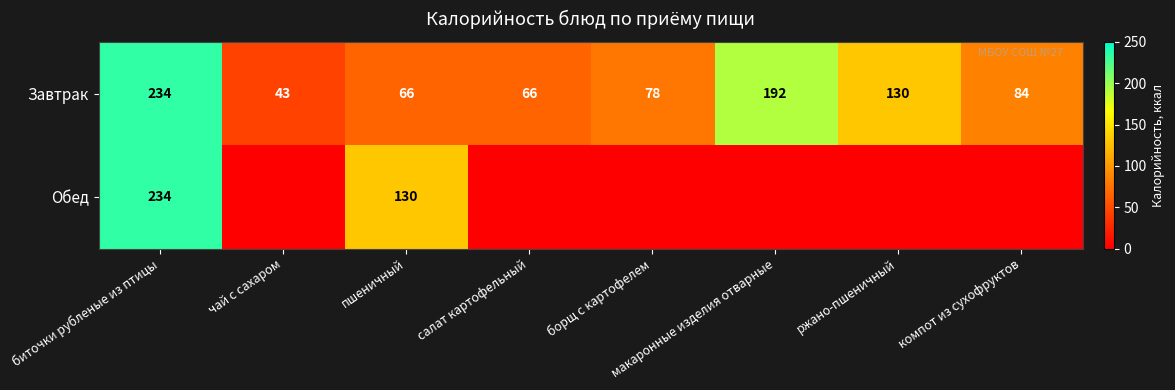

How many data points does each series have?

8